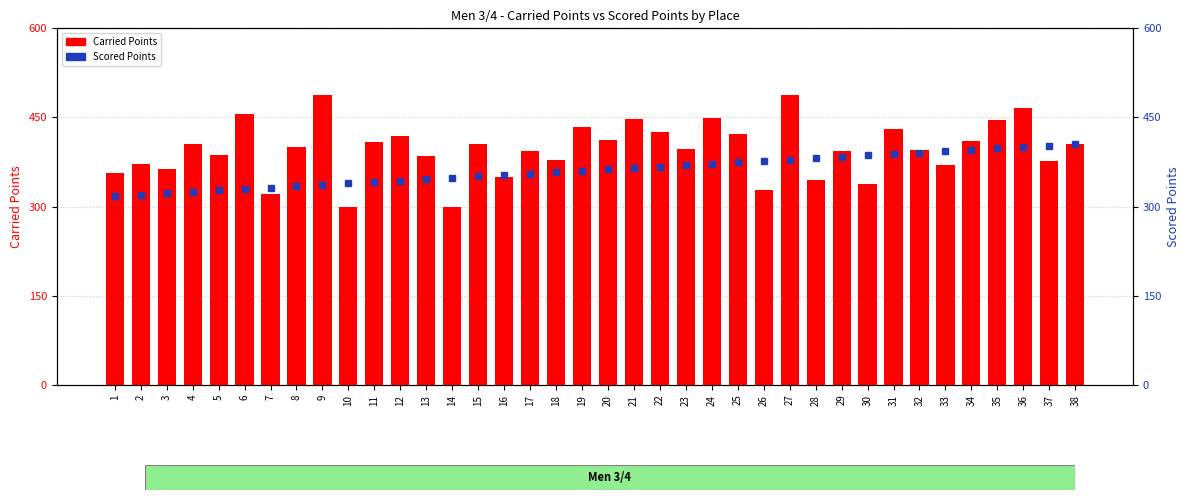

What are all the series names shown in the legend?

Carried Points, Scored Points